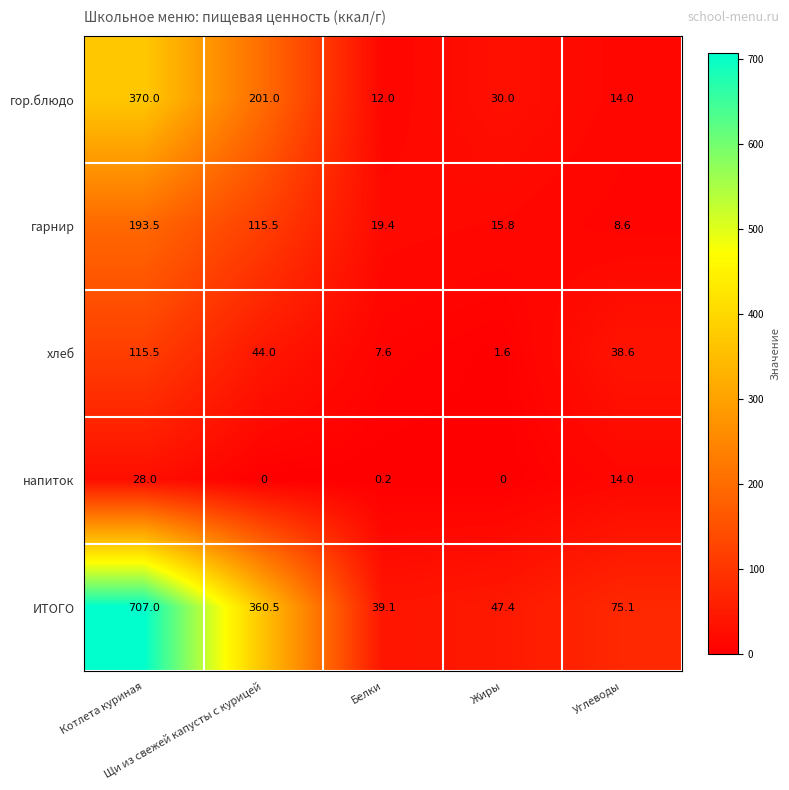

List the series in order of their peak value, highest first.

ИТОГО, гор.блюдо, гарнир, хлеб, напиток